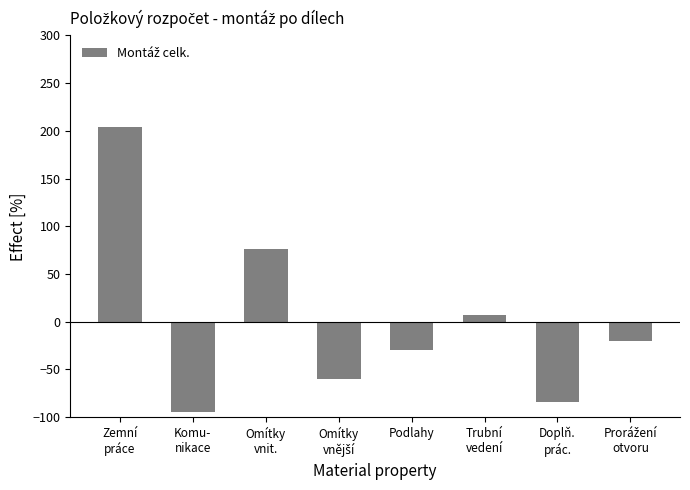

What is the smallest value displayed?

-94.0